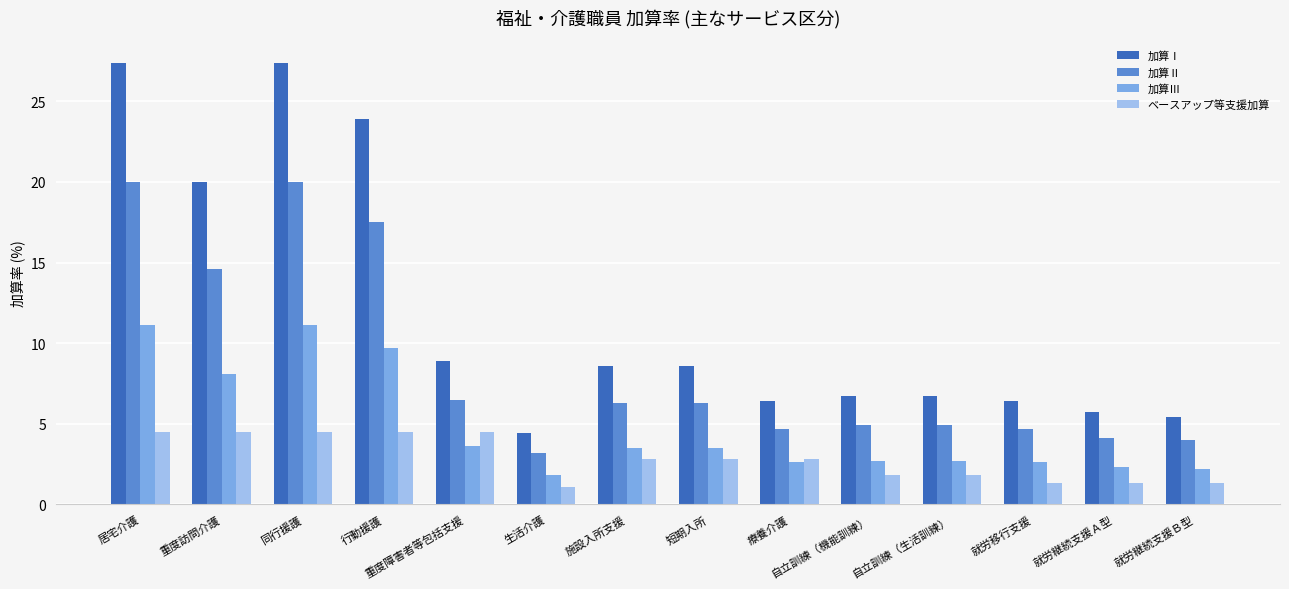

Which series has the largest range (max minus min)?

加算Ⅰ